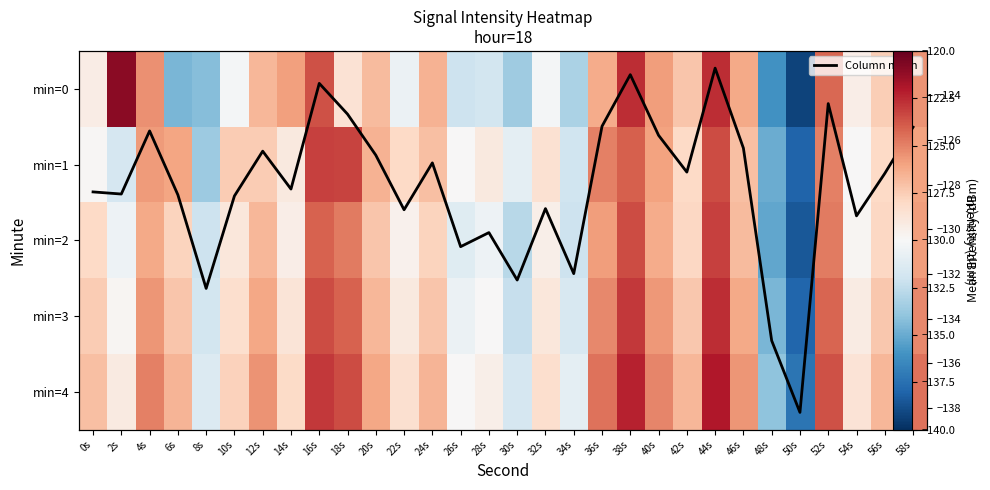

How many categories are shown in the chart?

30